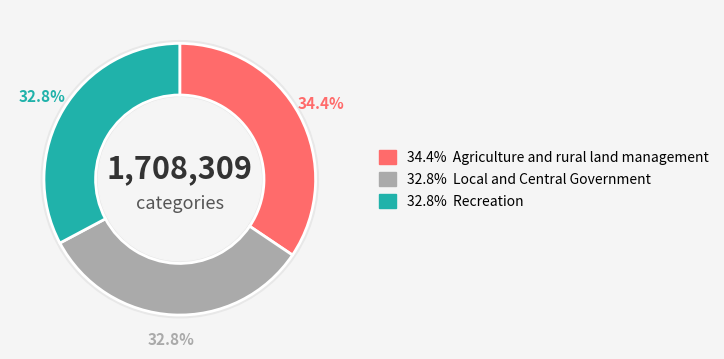

Do Agriculture and rural land management and Recreation together represent more than half of the pie?

Yes